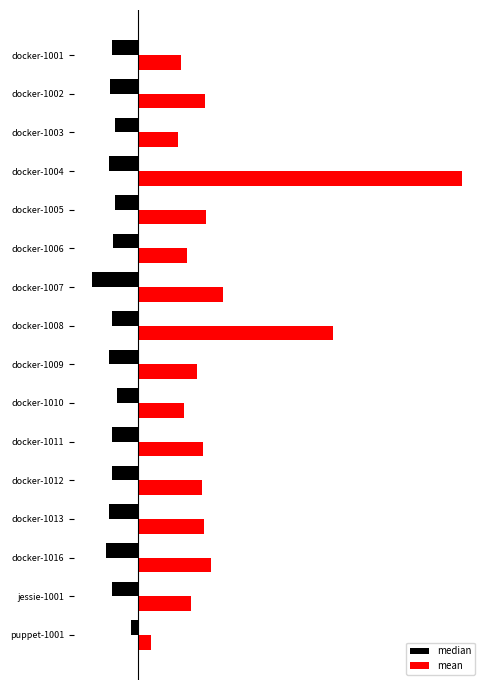

What are all the series names shown in the legend?

median, mean